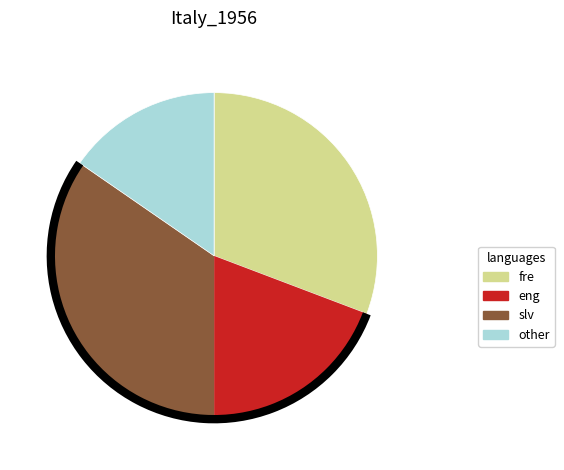

Does other represent more than half of the total?

No